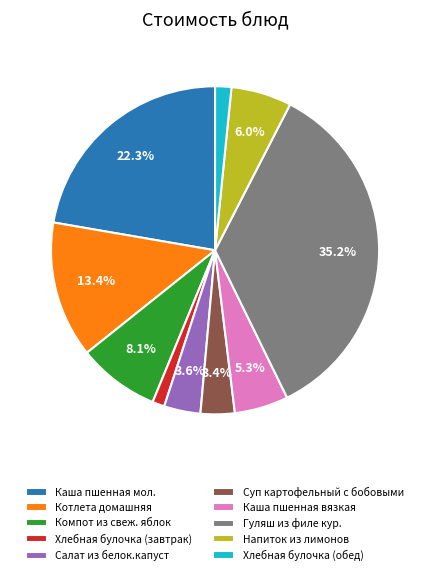

The Котлета домашняя slice represents 13% of the pie. True or false?

True